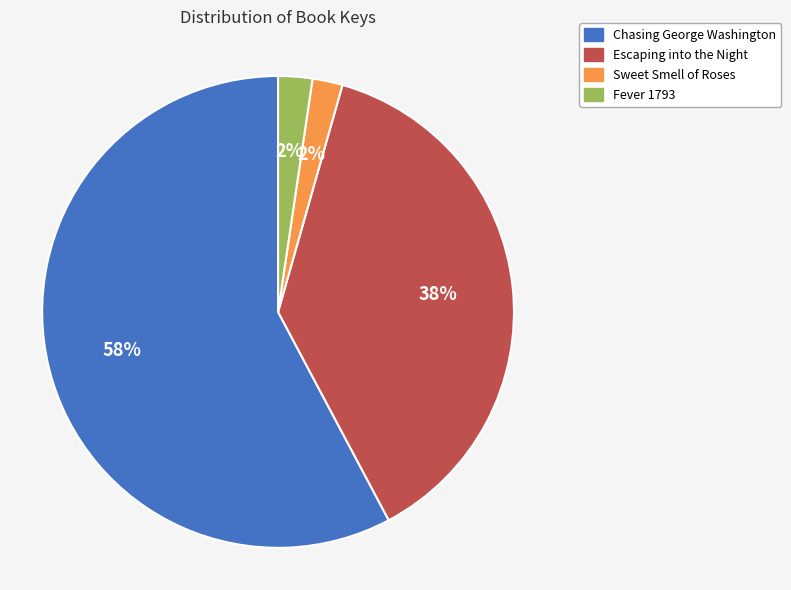

How many slices are in this pie chart?

4